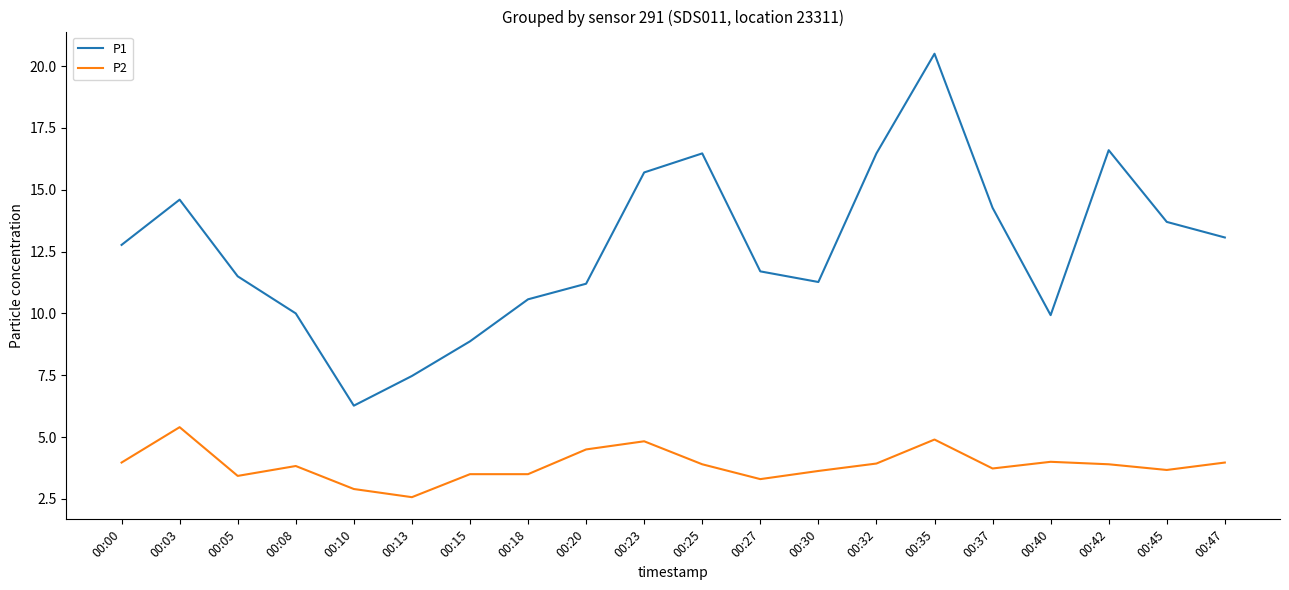

The value of P2 at 00:13 is 0.6. True or false?

False